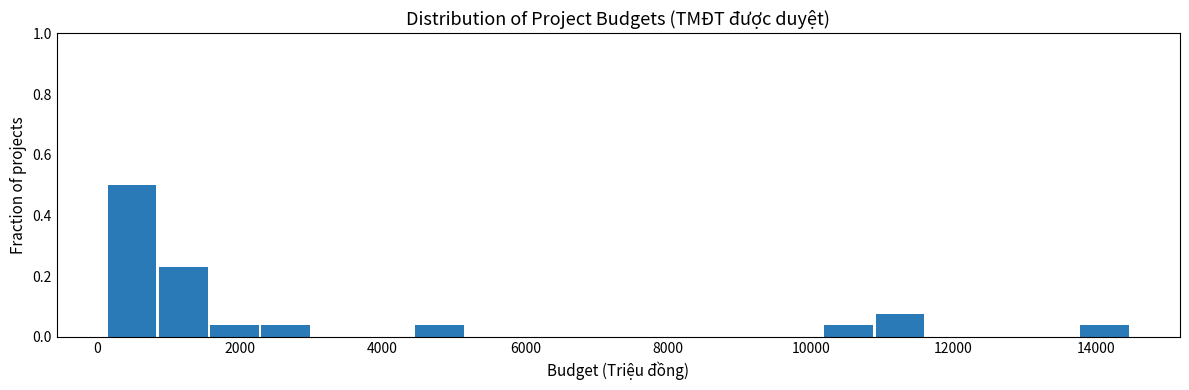

Read against the x-axis, roughly where is the centre of the tallest bar?

400